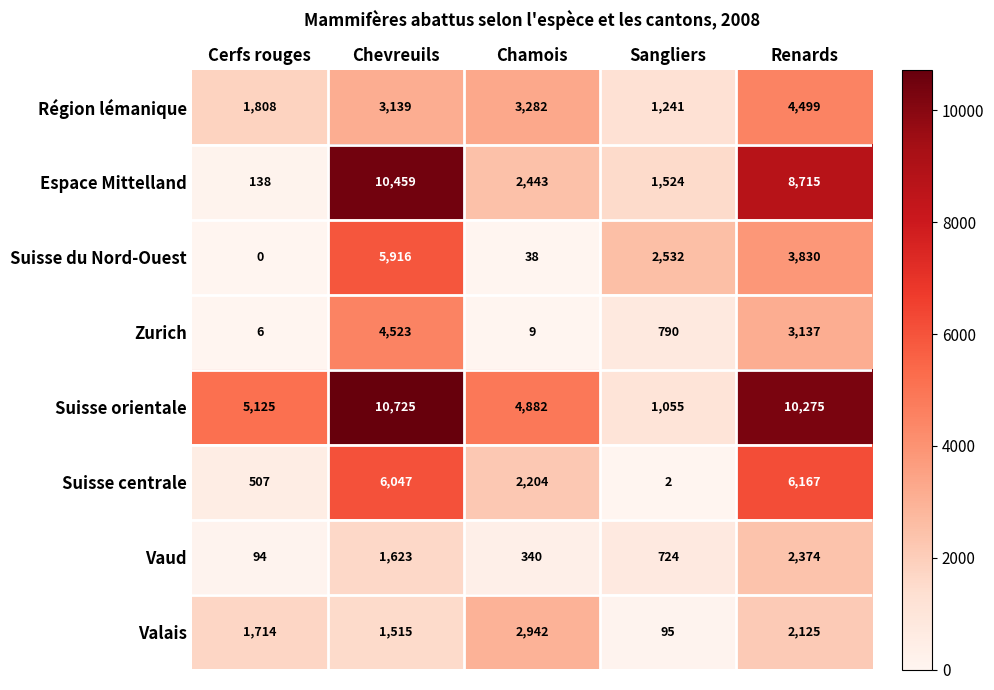

Which label corresponds to the largest value in the chart?

Chevreuils